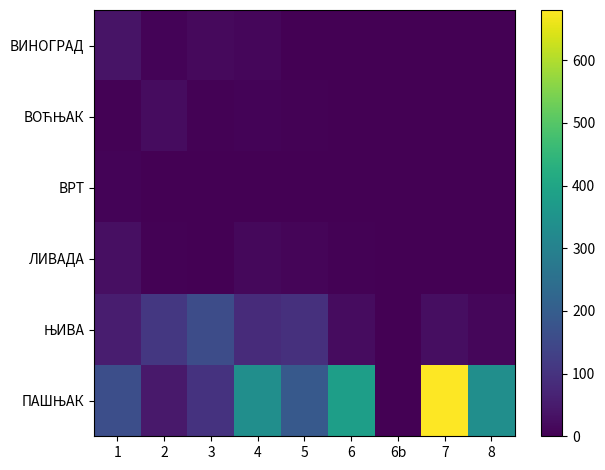

Which series has the largest range (max minus min)?

ПАШЊАК